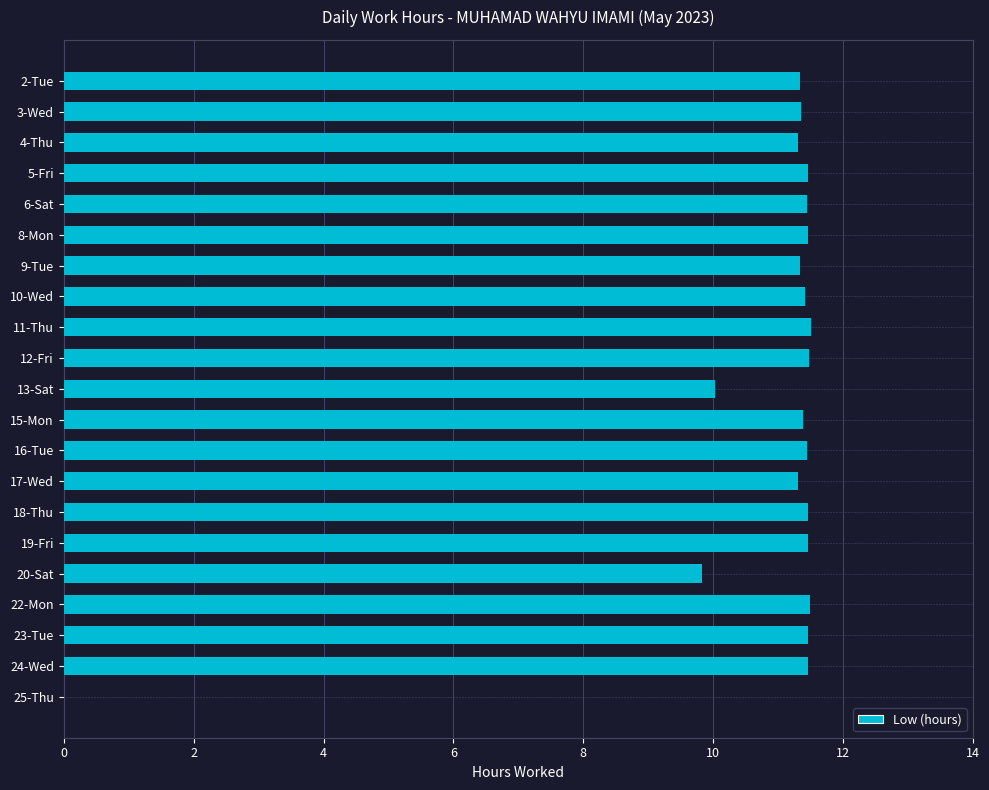

True or false: the data shows 6.9 at 5-Fri.

False